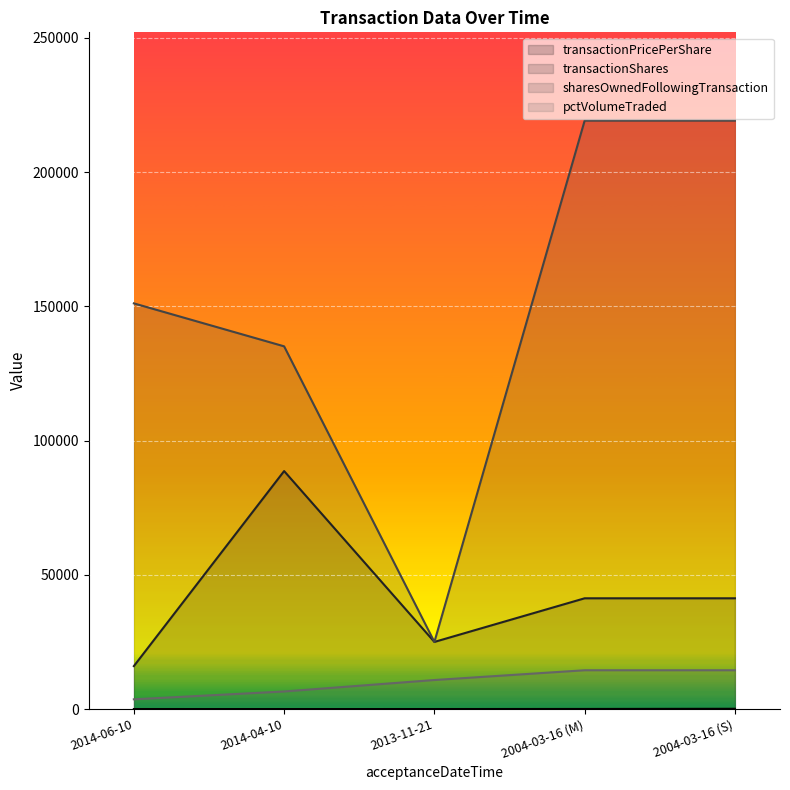

Reading left to right, list all the values displayed in this chart.

transactionPricePerShare: 2014-06-10=4.7	2014-04-10=0.0	2013-11-21=4.4	2004-03-16 (M)=33.7	2004-03-16 (S)=101.0
transactionShares: 2014-06-10=16000.0	2014-04-10=88636.0	2013-11-21=25000.0	2004-03-16 (M)=41250.0	2004-03-16 (S)=41250.0
sharesOwnedFollowingTransaction: 2014-06-10=151092.0	2014-04-10=135092.0	2013-11-21=25000.0	2004-03-16 (M)=219165.0	2004-03-16 (S)=219165.0
pctVolumeTraded: 2014-06-10=3628.0	2014-04-10=6547.0	2013-11-21=10812.0	2004-03-16 (M)=14450.0	2004-03-16 (S)=14450.0